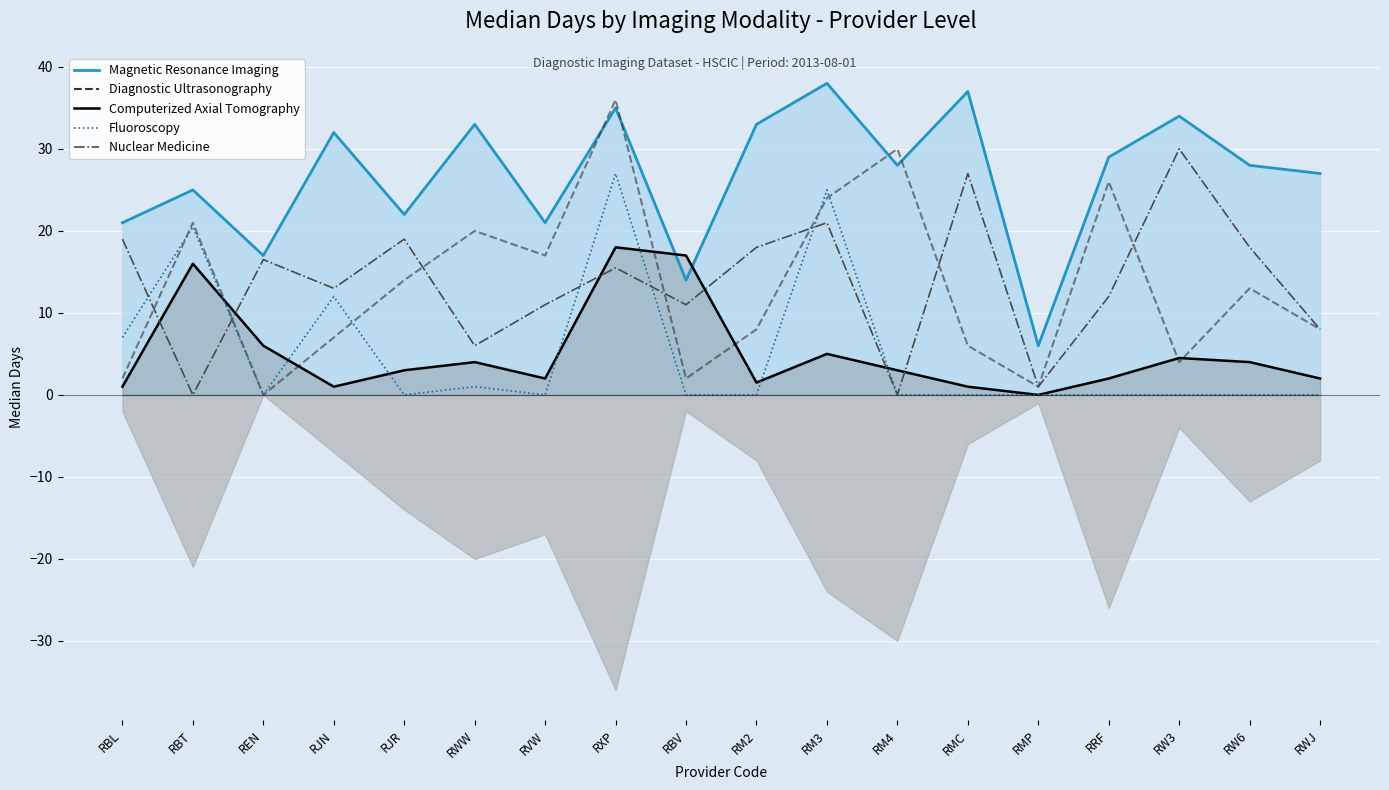

At which label is Diagnostic Ultrasonography closest to 18?

RVW